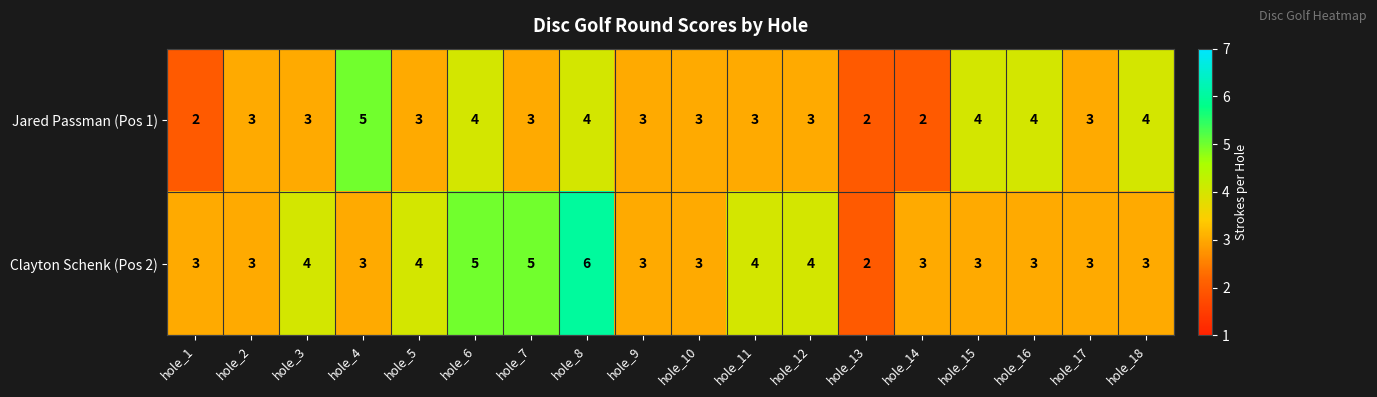

Which series has the largest total across all categories?

Clayton Schenk (Pos 2)